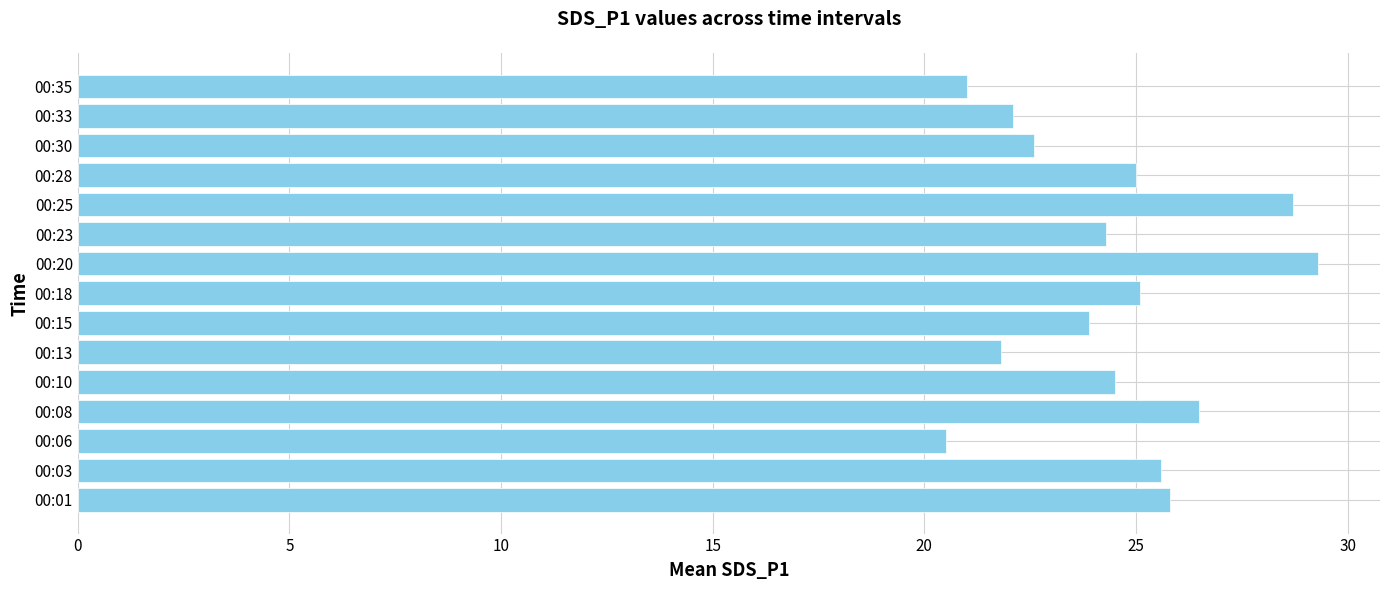

Are the bars horizontal?

Yes